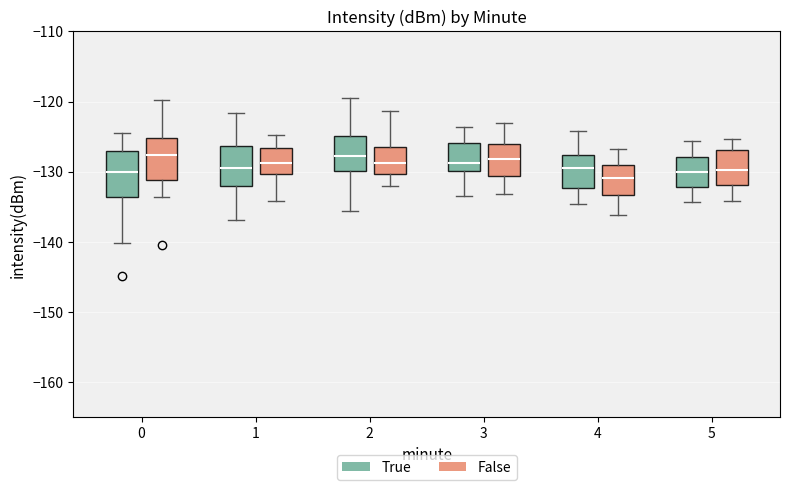

Reading left to right, transcribe this box plot: for each box, give where its median line is, the range the box spans, and where its two whiskers end, as read against the y-axis. The values are not printed on the chart, so give them approximately, as read against the axis.

0 (True): median -130, box -134 to -127, whiskers -140 to -125
0 (False): median -128, box -131 to -125, whiskers -134 to -120
1 (True): median -129, box -132 to -126, whiskers -137 to -122
1 (False): median -129, box -130 to -127, whiskers -134 to -125
2 (True): median -128, box -130 to -125, whiskers -136 to -119
2 (False): median -129, box -130 to -126, whiskers -132 to -121
3 (True): median -129, box -130 to -126, whiskers -133 to -124
3 (False): median -128, box -131 to -126, whiskers -133 to -123
4 (True): median -129, box -132 to -128, whiskers -135 to -124
4 (False): median -131, box -133 to -129, whiskers -136 to -127
5 (True): median -130, box -132 to -128, whiskers -134 to -126
5 (False): median -130, box -132 to -127, whiskers -134 to -125